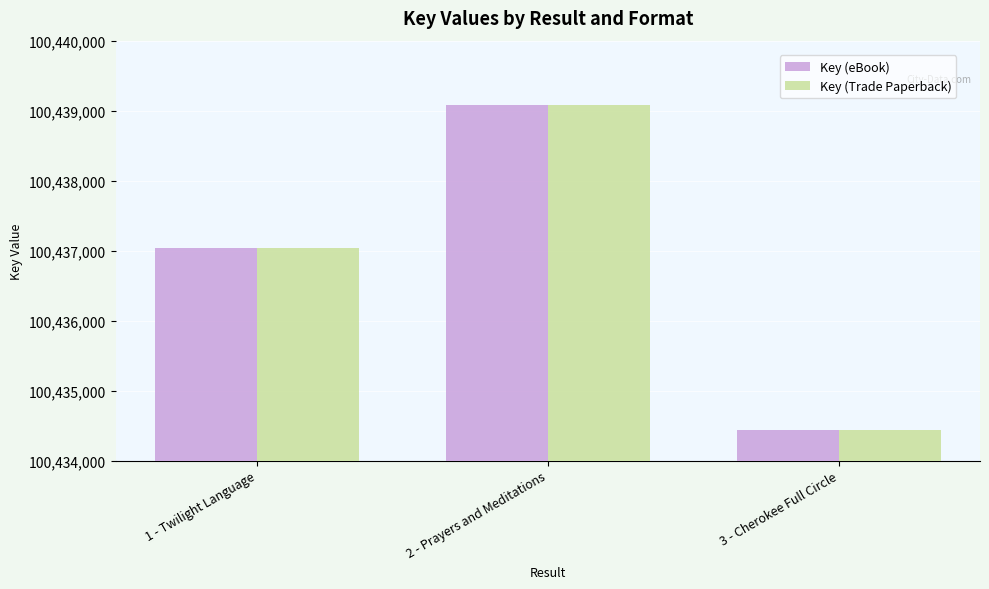

How many categories are shown in the chart?

3